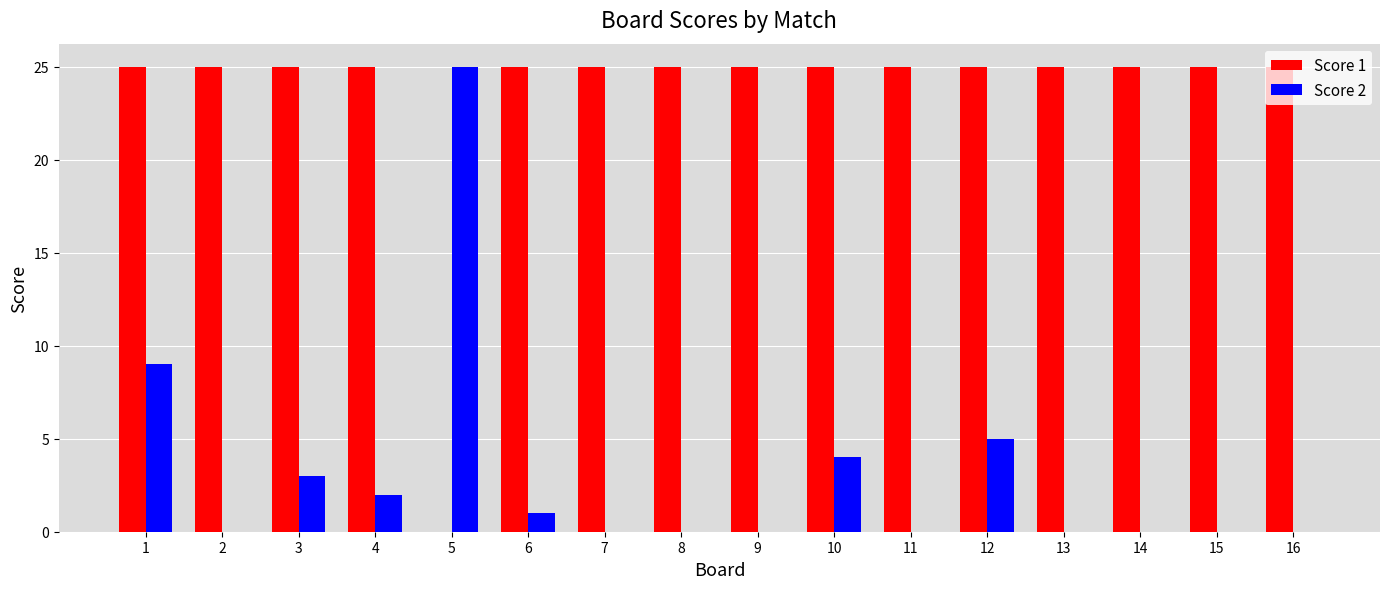

Reading left to right, list all the values displayed in this chart.

Score 1: 1=25	2=25	3=25	4=25	5=0	6=25	7=25	8=25	9=25	10=25	11=25	12=25	13=25	14=25	15=25	16=25
Score 2: 1=9	2=0	3=3	4=2	5=25	6=1	7=0	8=0	9=0	10=4	11=0	12=5	13=0	14=0	15=0	16=0